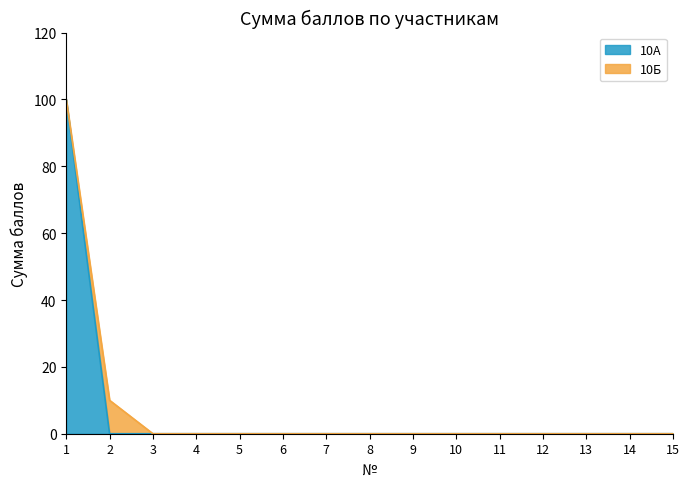

Does the chart display data point markers on the line(s)?

No